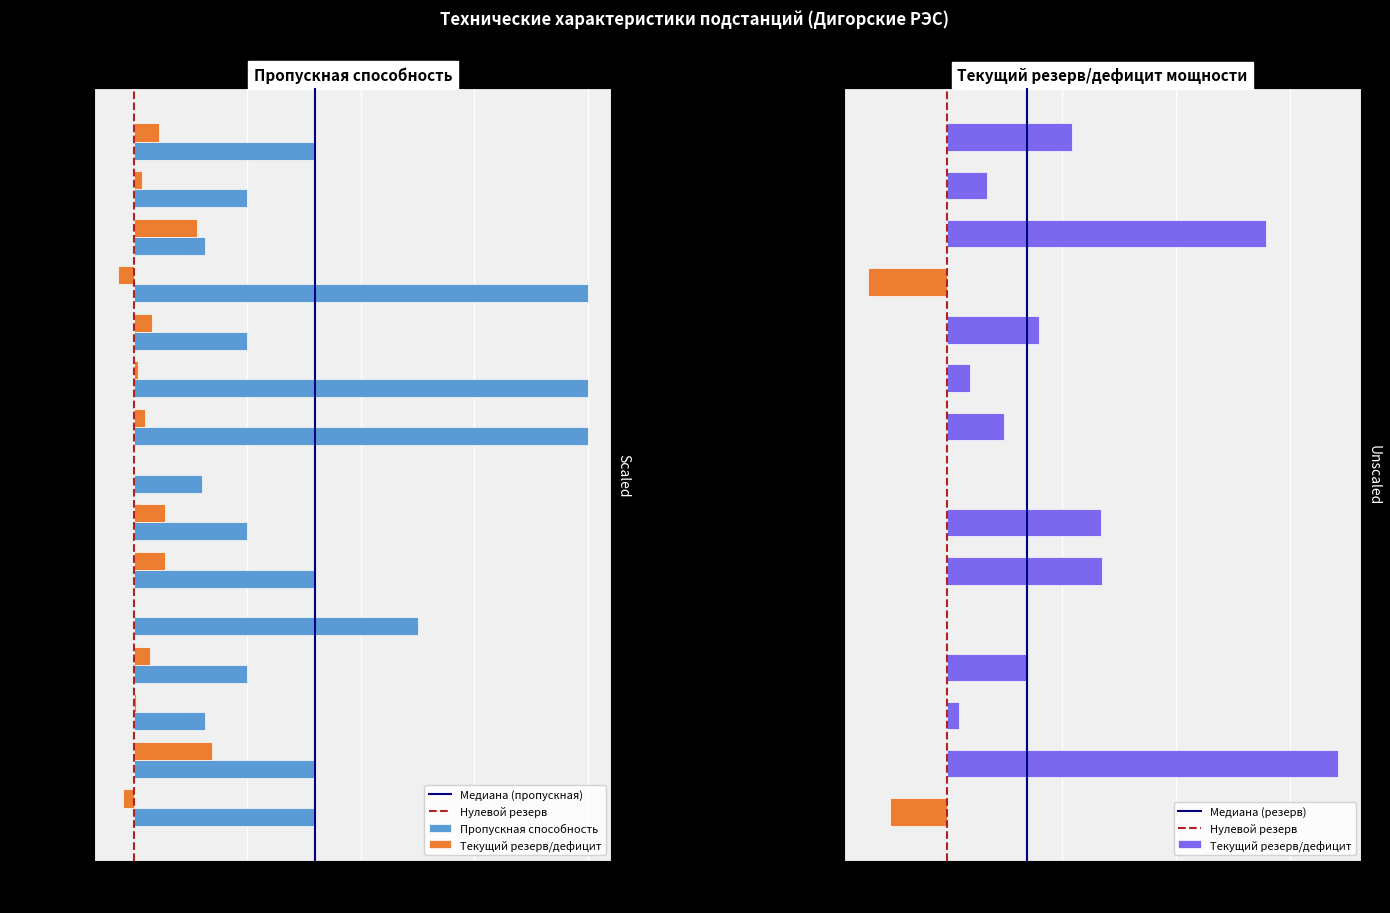

What is the approximate value of Текущий резерв/дефицит at ТП 2-15/63?

0.1